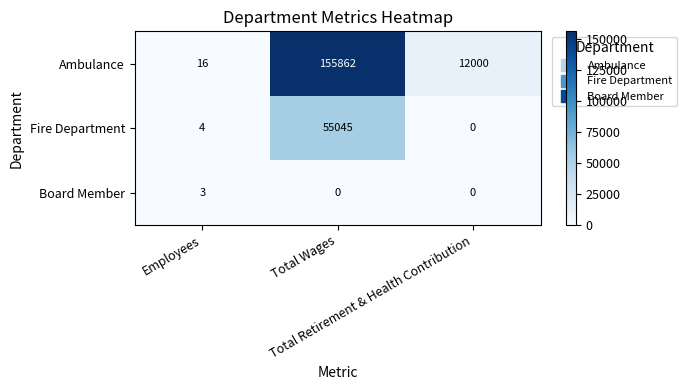

What is the greatest value displayed?

155862